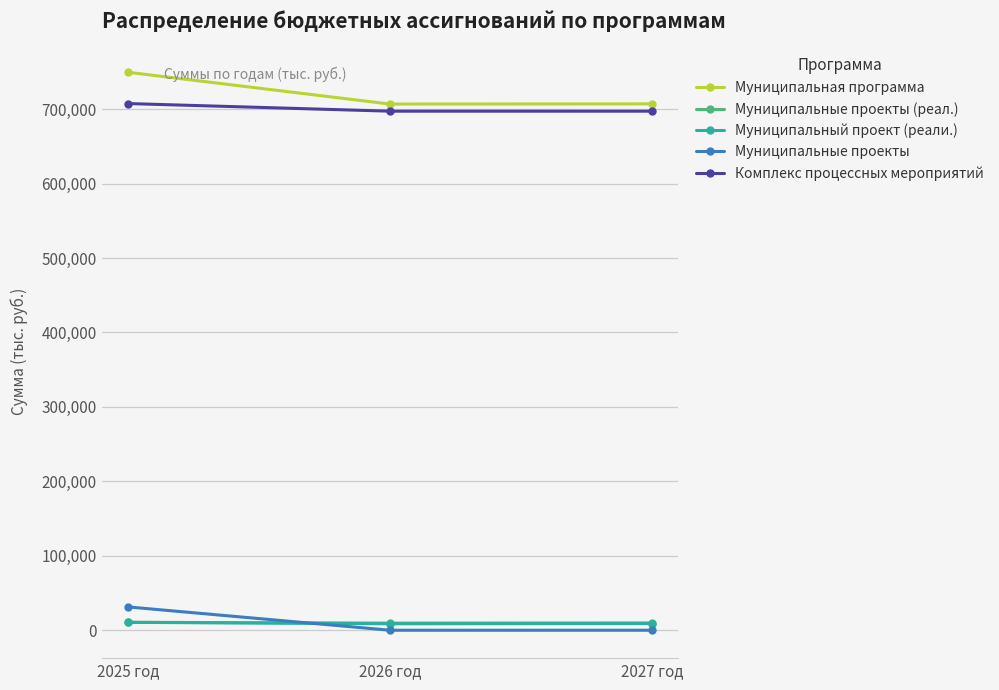

The value of Комплекс процессных мероприятий at 2027 год is 1208971.2. True or false?

False